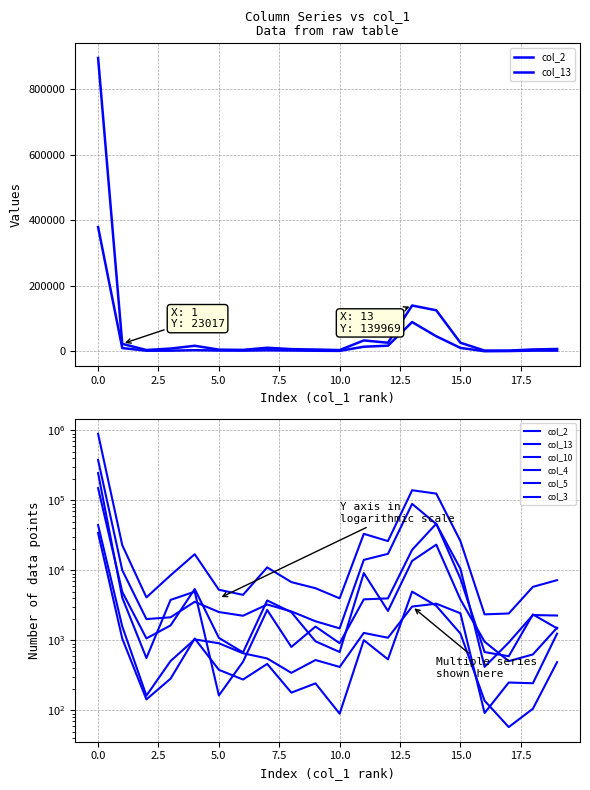

Between which two adjacent categories do col_3 and col_4 first intersect?

7.5 and 10.0